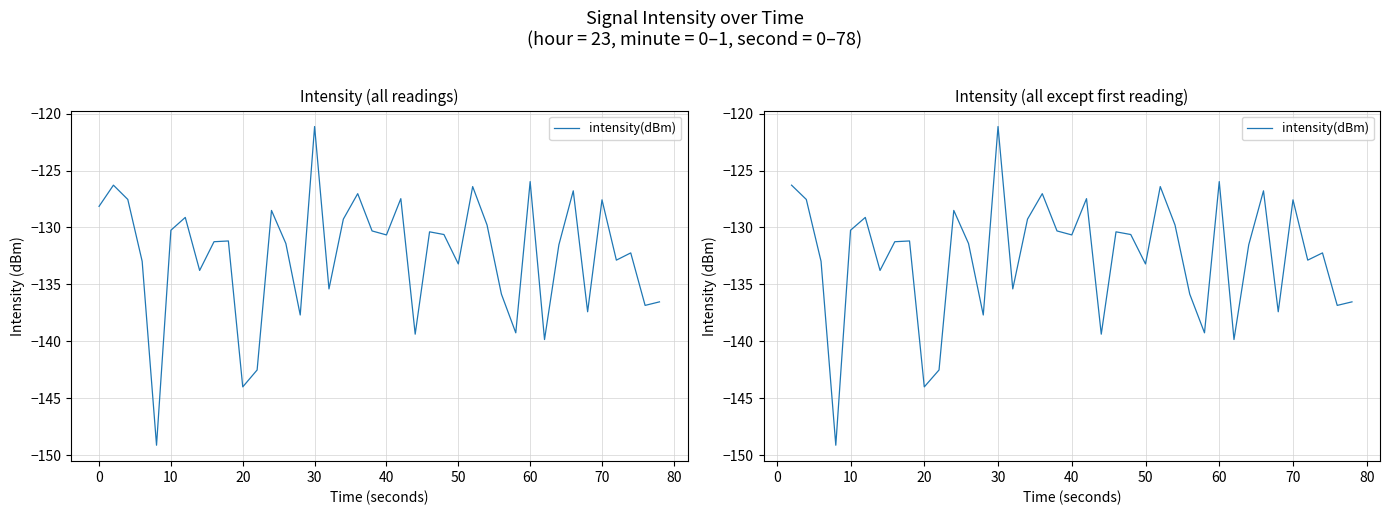

How many lines are shown in the chart?

1